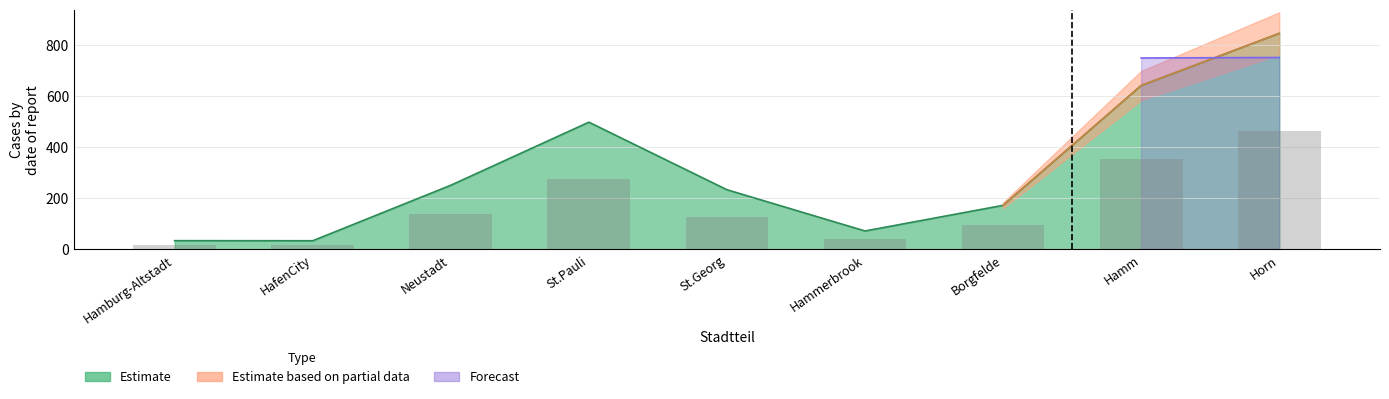

Which has a higher value, Neustadt or Borgfelde?

Neustadt